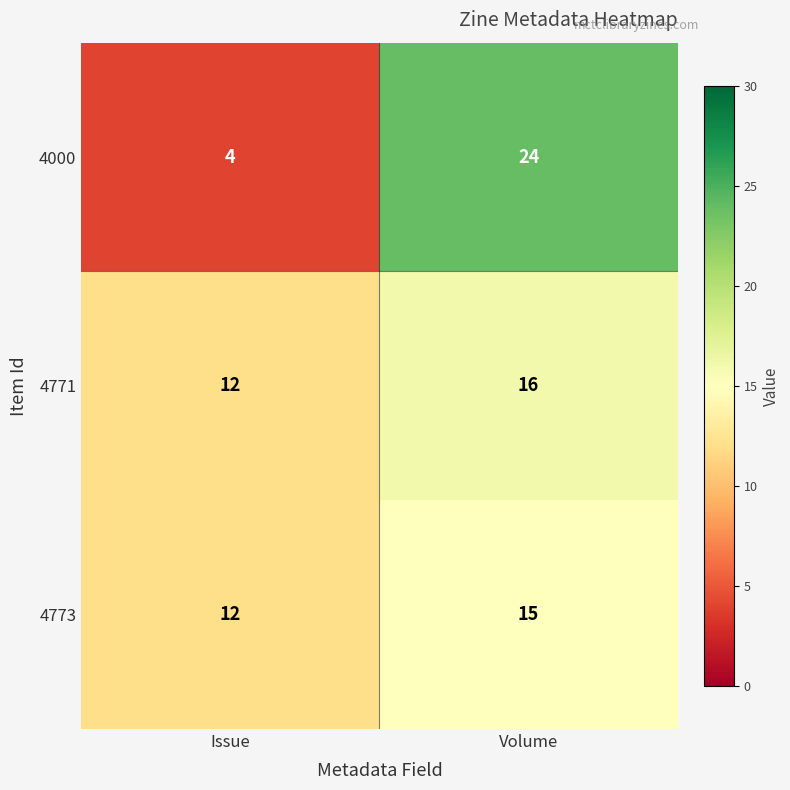

Which series has the widest spread of values?

4000